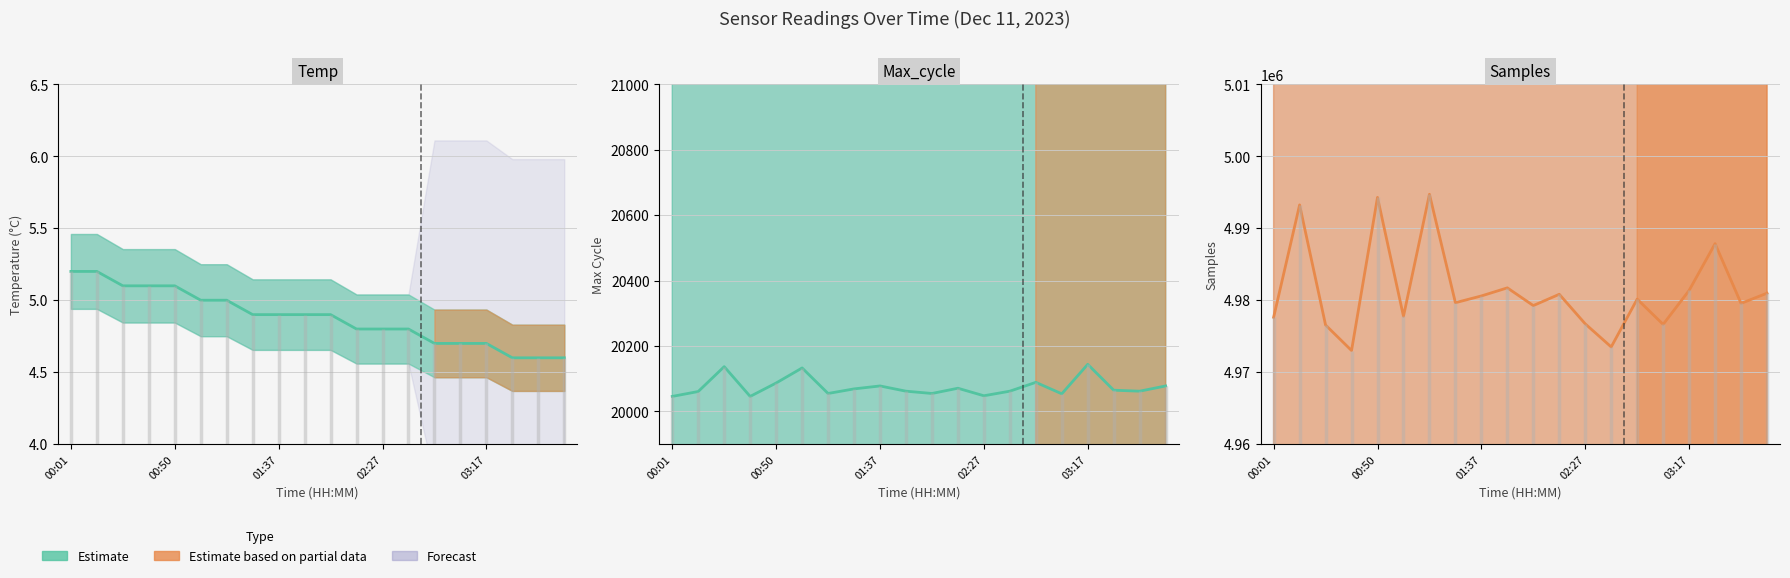

Where is Max_cycle nearest to the value 20095?

02:52